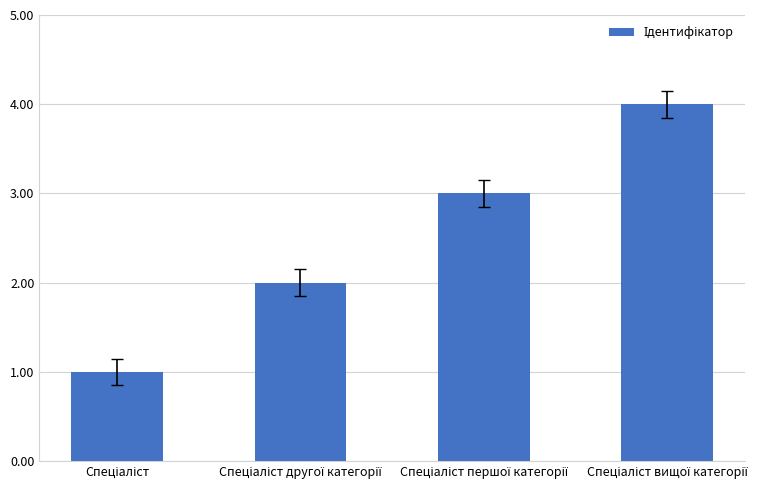

What is the maximum value shown in the chart?

4